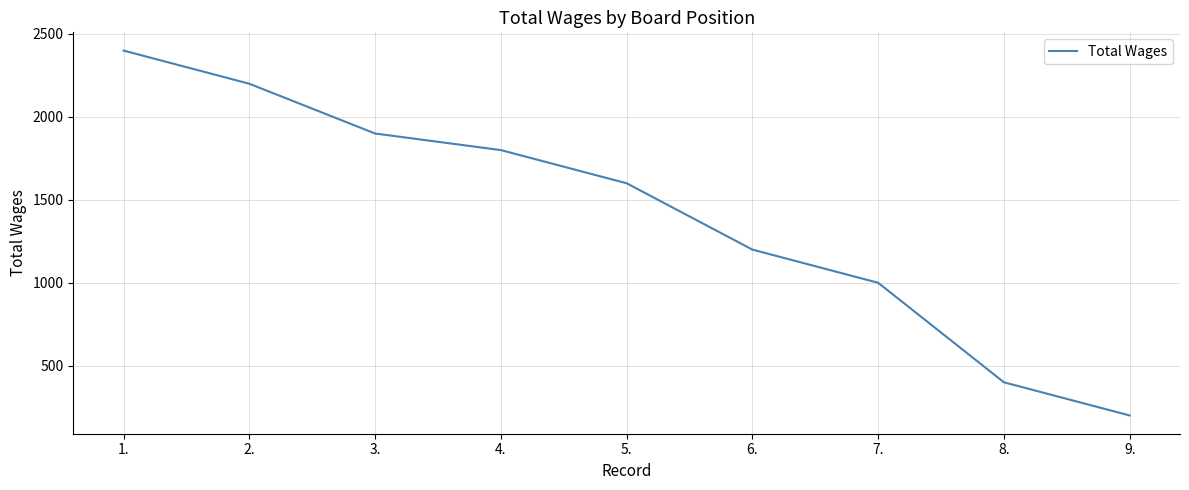

True or false: the data shows 588 at 5..

False